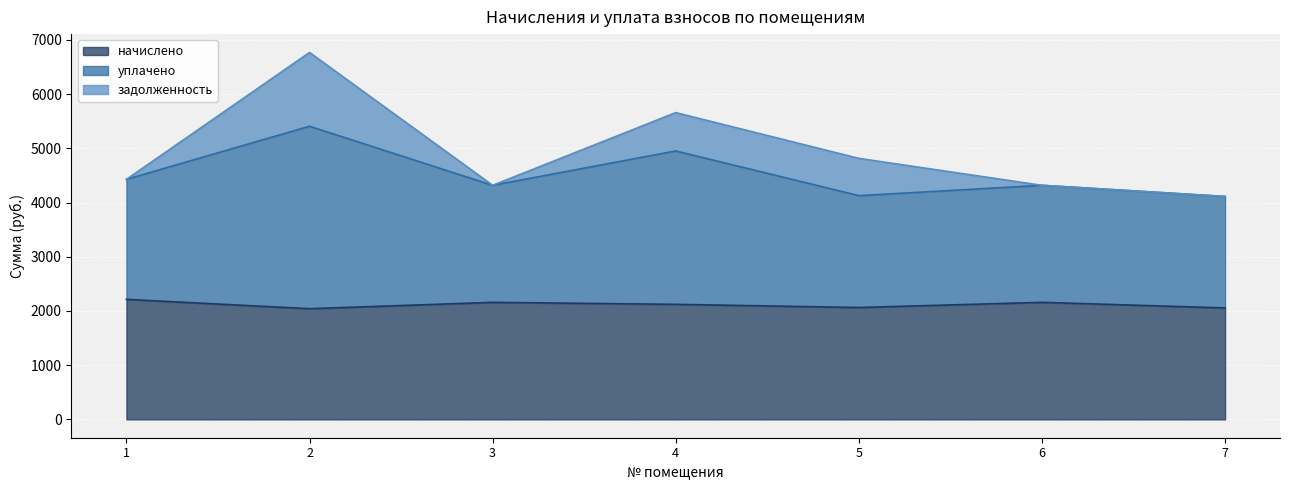

How many interior local valleys does the начислено series have?

2